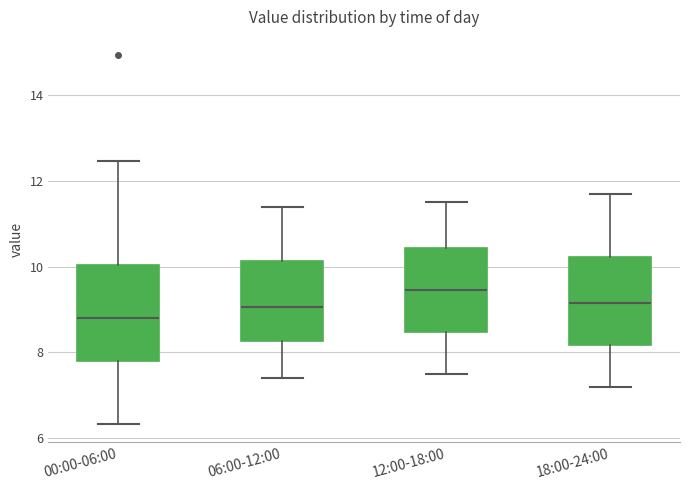

Which box has the highest median line?

12:00-18:00